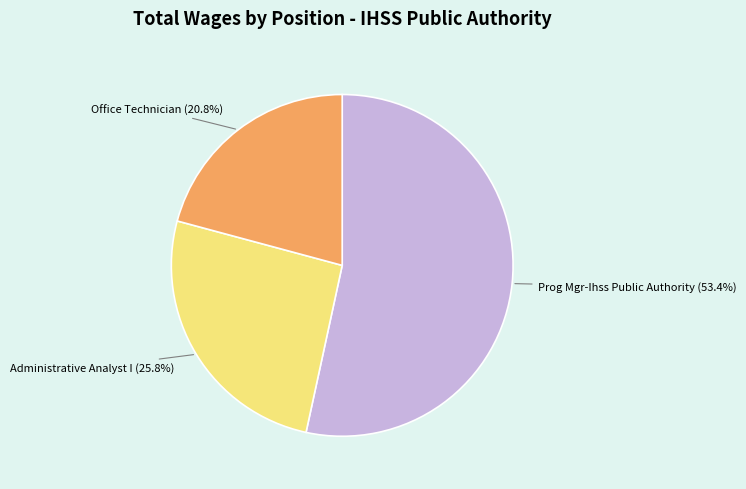

Is it true that Office Technician is 21% of the pie?

True